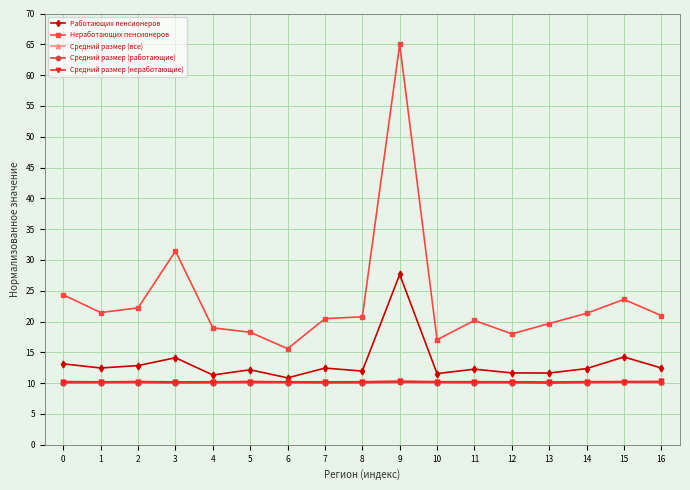

What is the value of the Средний размер (неработающие) point at the 4th from the left?

10.2